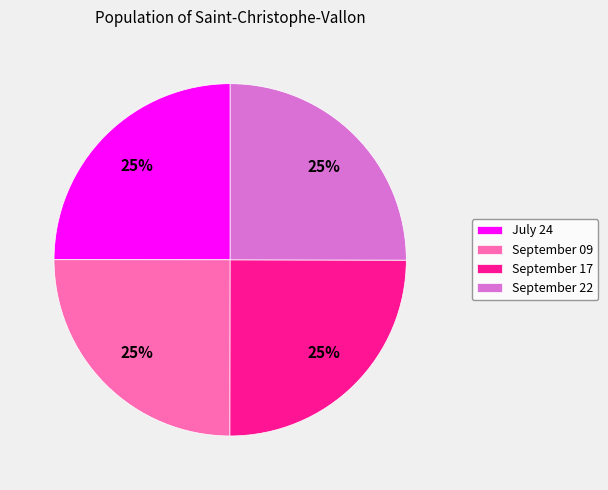

The September 17 slice represents 25% of the pie. True or false?

True